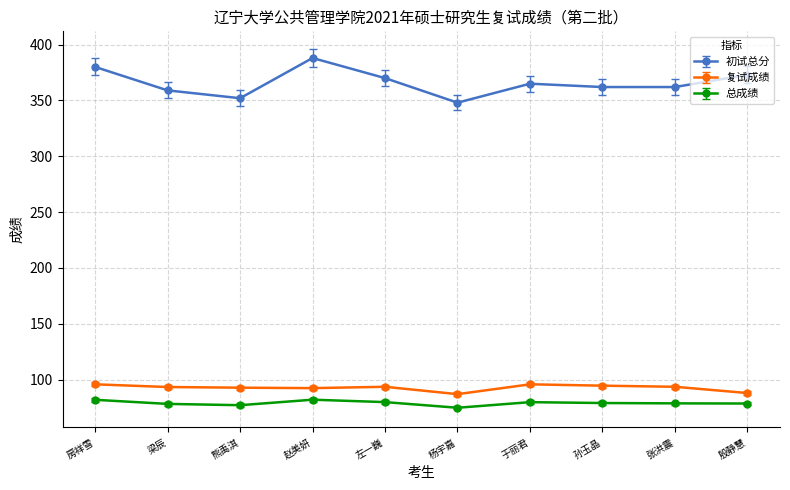

What is the label of the 5th point from the right?

杨宇嘉